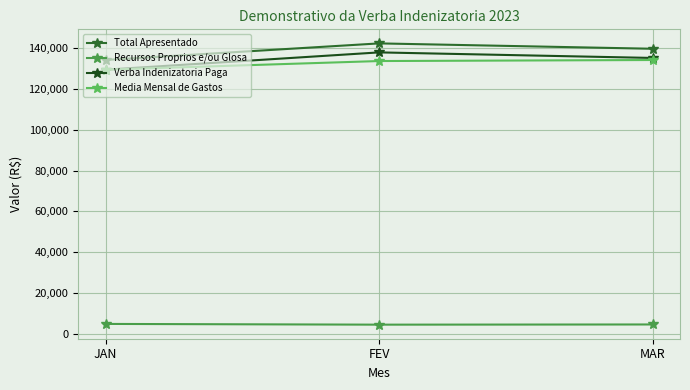

Which series has the largest total across all categories?

Total Apresentado